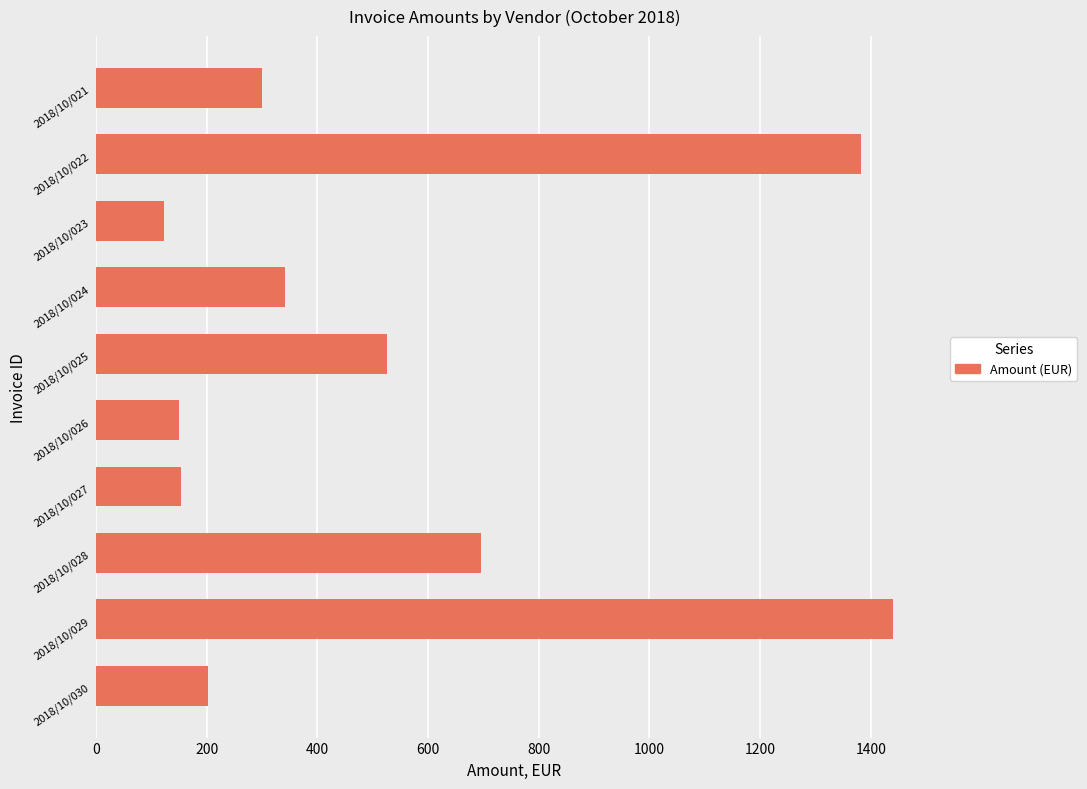

What is the value of the 5th bar from the top?

525.0